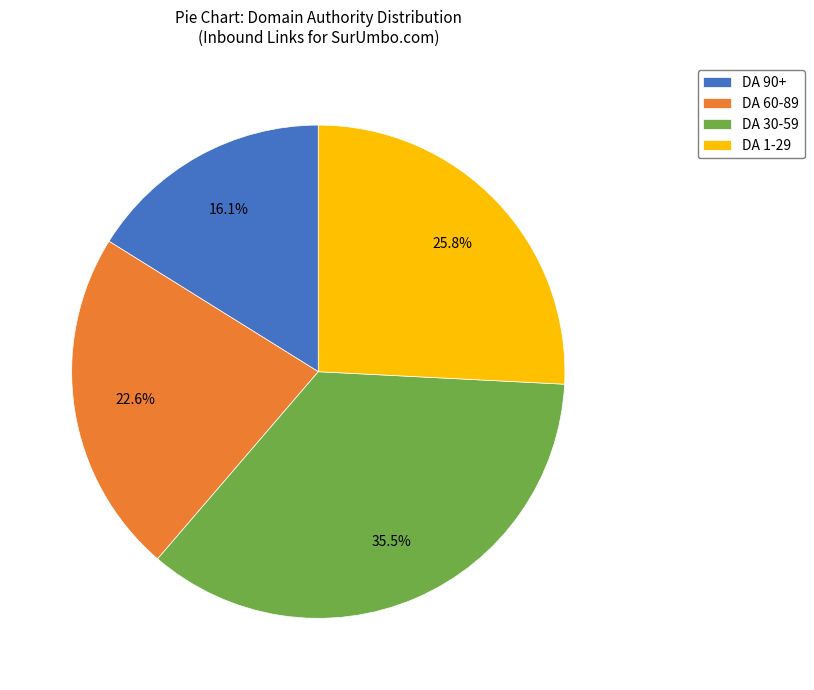

What is the largest slice in the pie chart?

DA 30-59